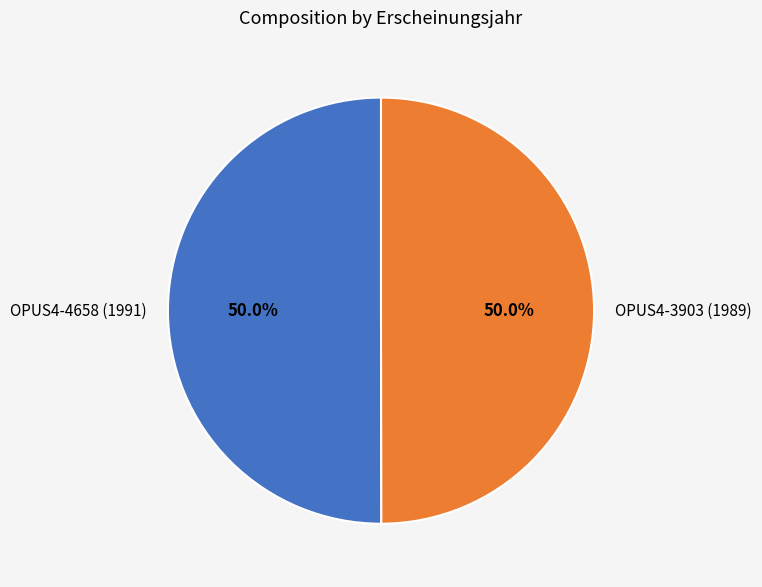

What is the total percentage of OPUS4-3903 (1989) and OPUS4-4658 (1991)?

100.0%